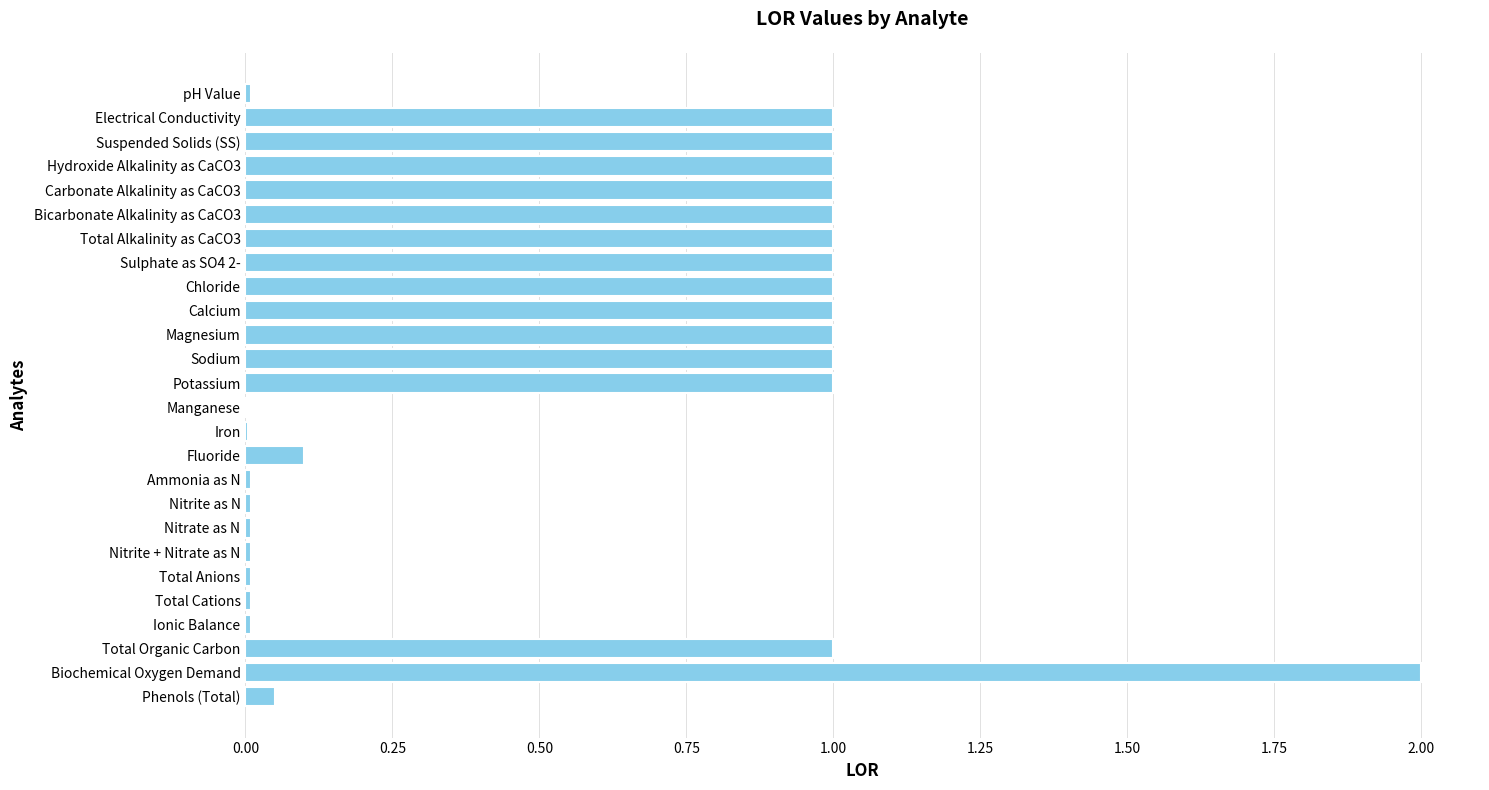

What is the greatest value displayed?

2.0